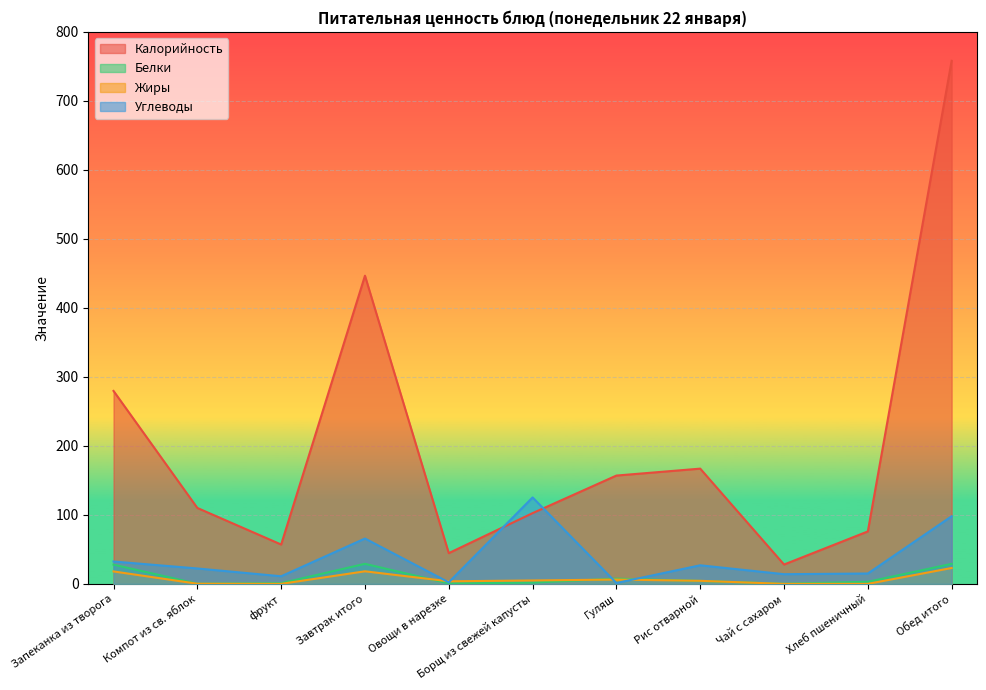

True or false: Углеводы has a value of 15.0 at Хлеб пшеничный.

True